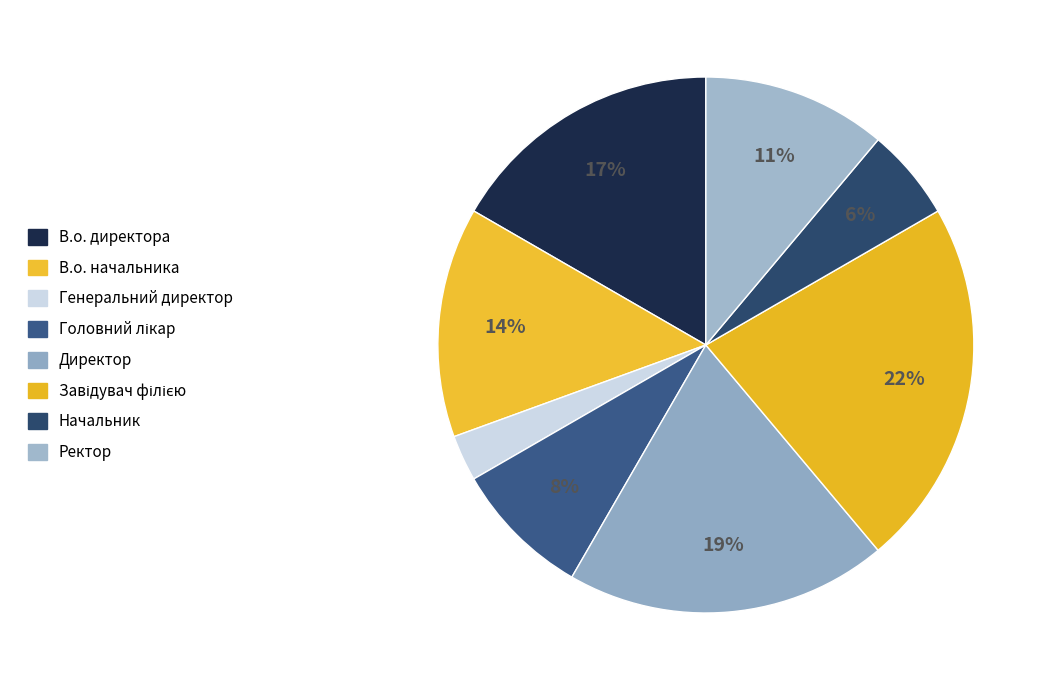

Is there any slice that represents more than half of the pie?

No